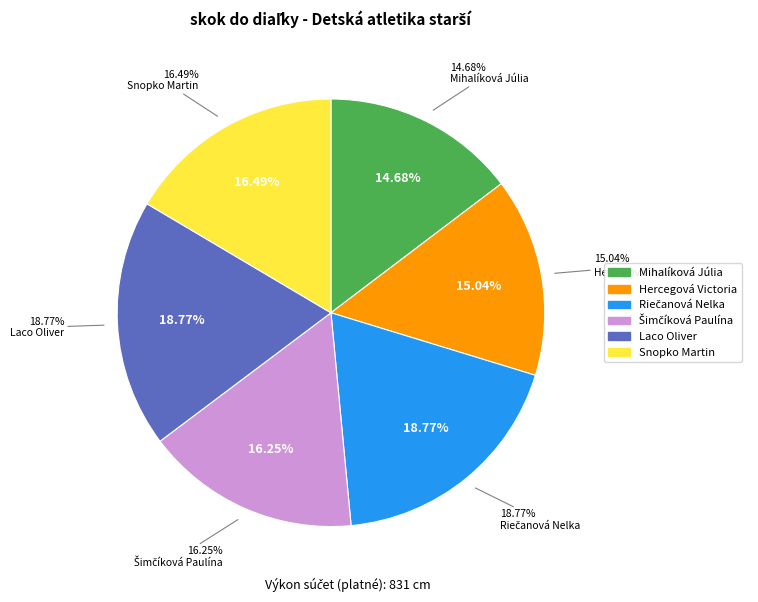

True or false: Riečanová Nelka accounts for 19% of the total.

True